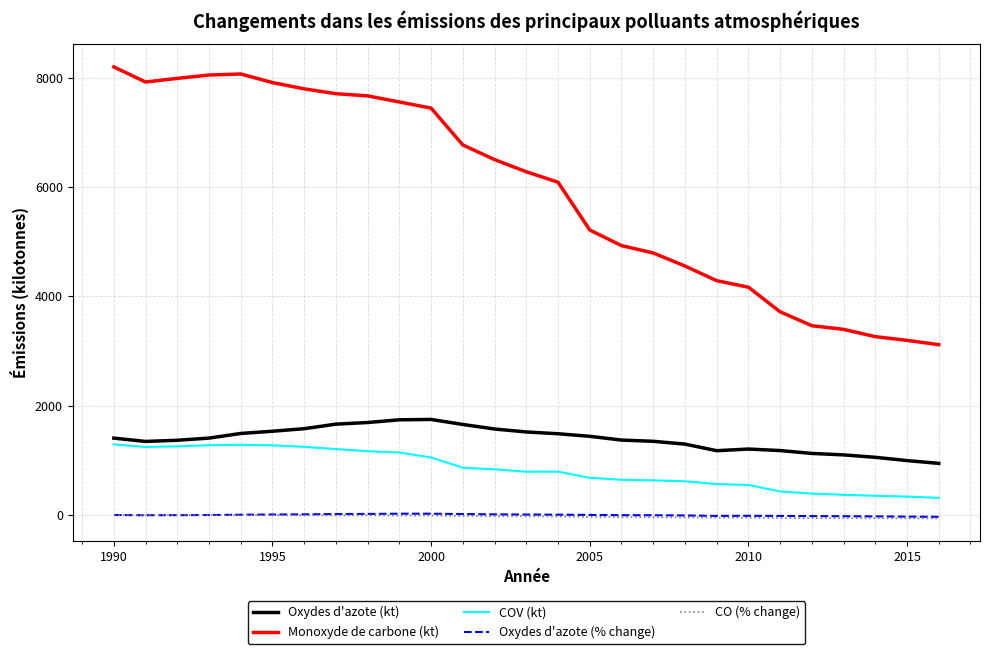

What is the maximum value shown in the chart?

8194.1